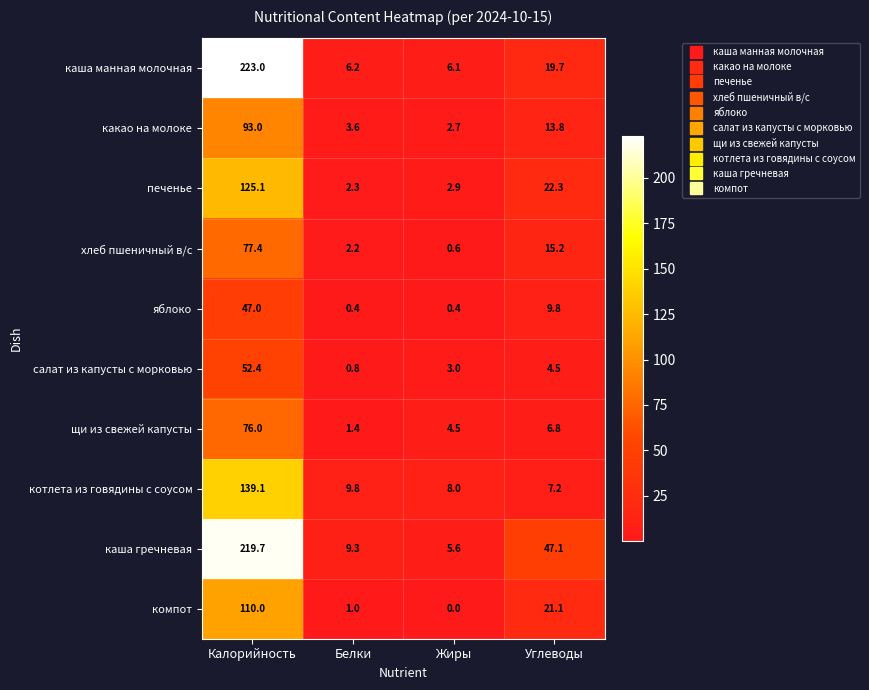

Which series has the largest total across all categories?

каша гречневая